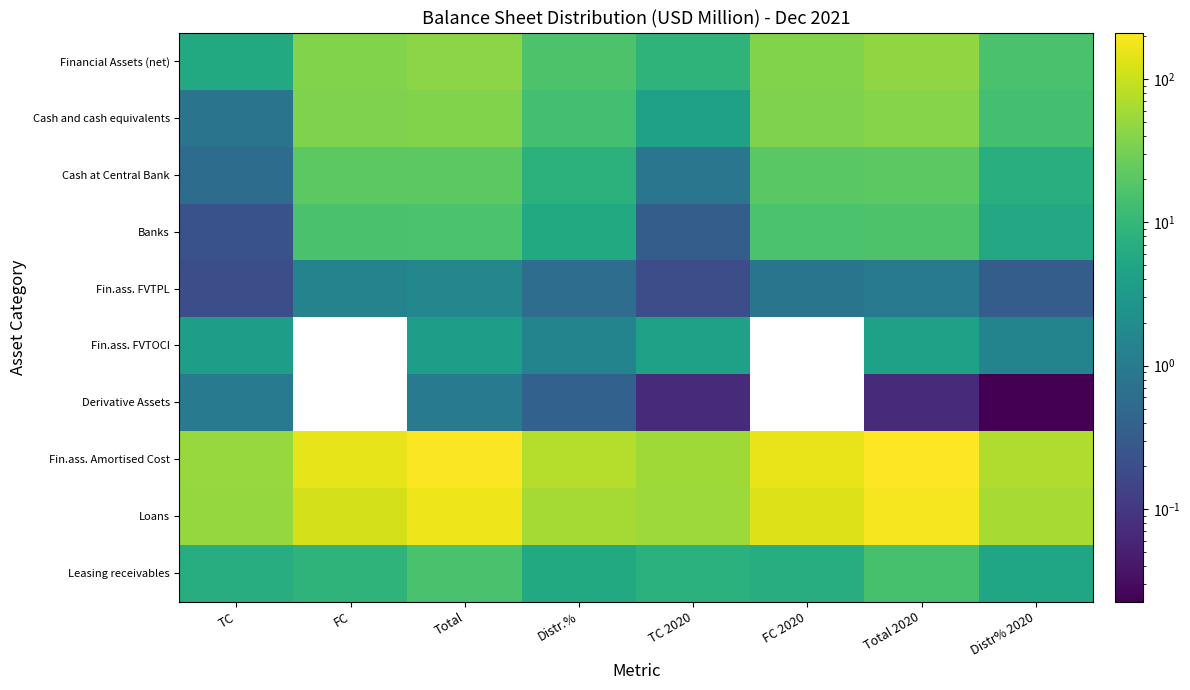

Which category has the lowest value across all series?

Distr% 2020